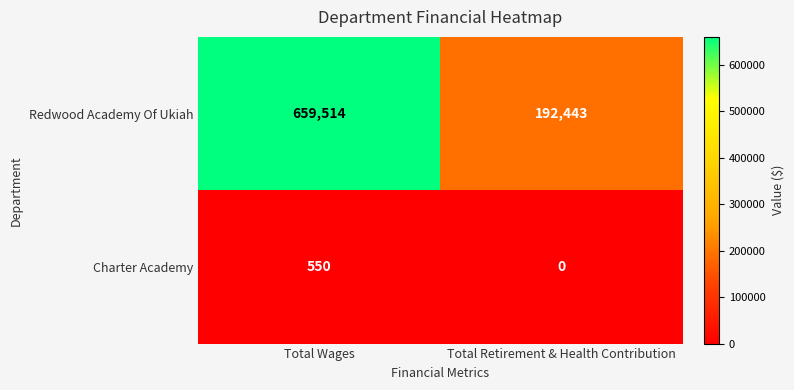

Which series has the widest spread of values?

Redwood Academy Of Ukiah